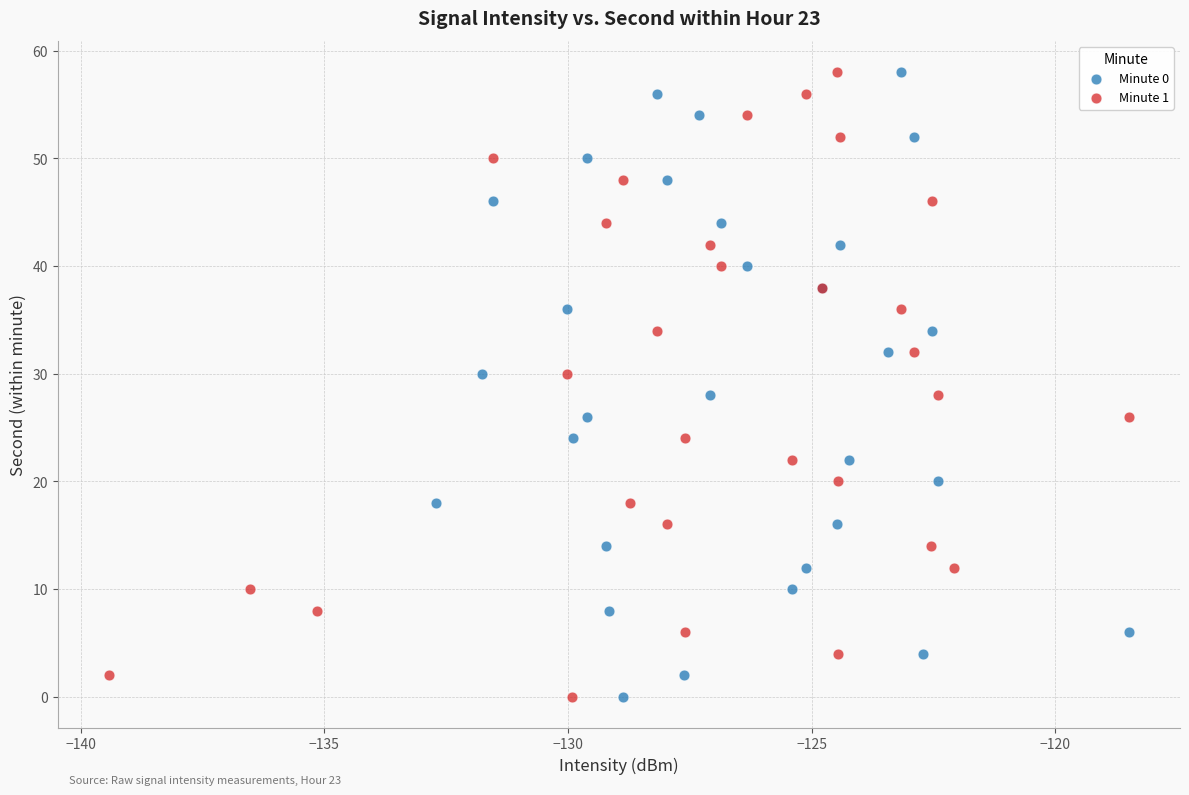

What are all the series names shown in the legend?

Minute 0, Minute 1